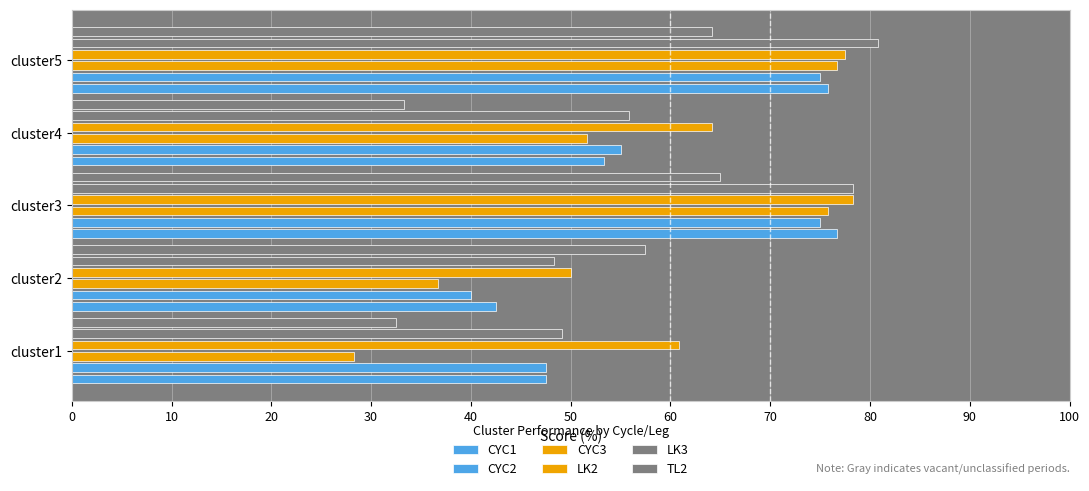

Are the bars grouped side by side (vs. stacked)?

Yes